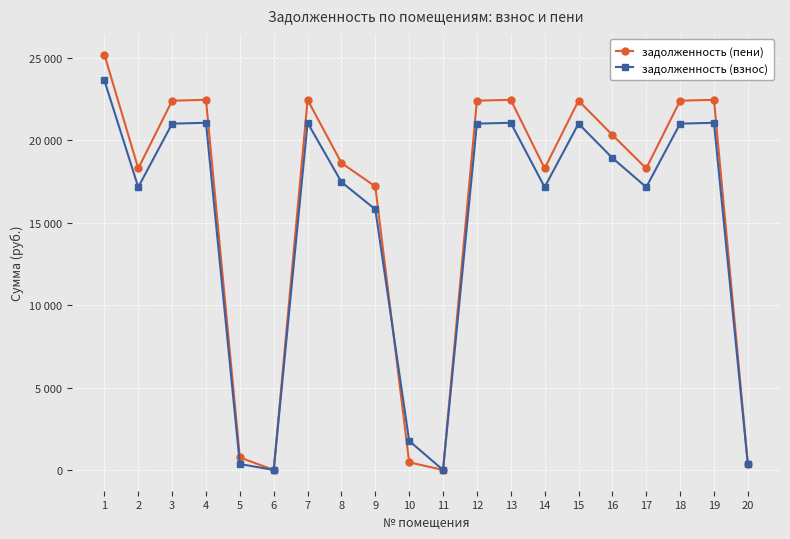

Does the chart have visible grid lines?

Yes